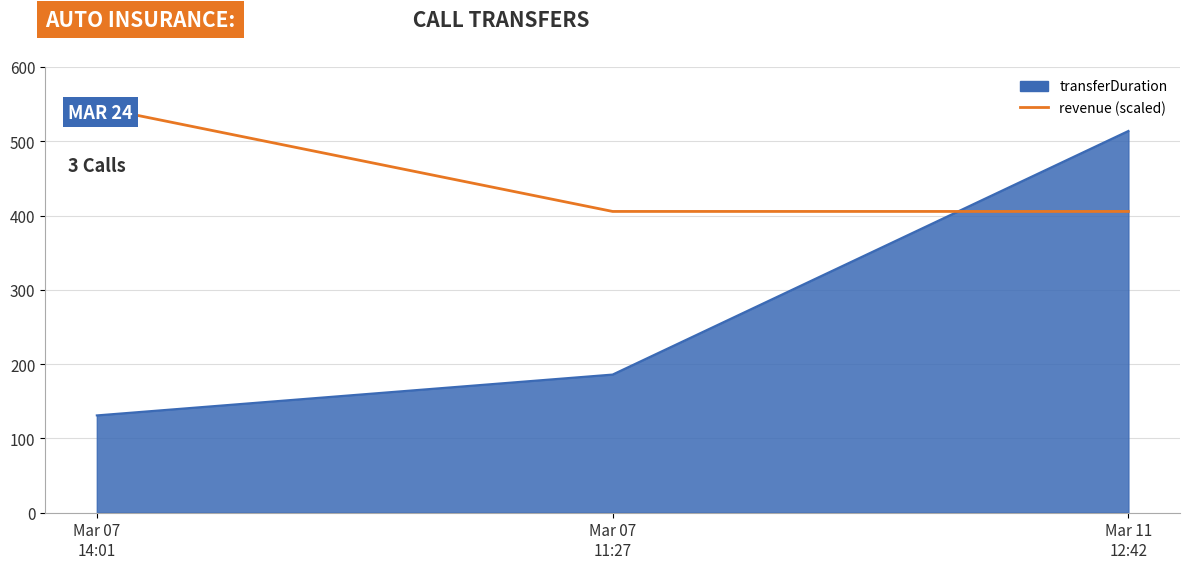

Between Mar 07
14:01 and Mar 07
11:27, which is larger?

Mar 07
14:01